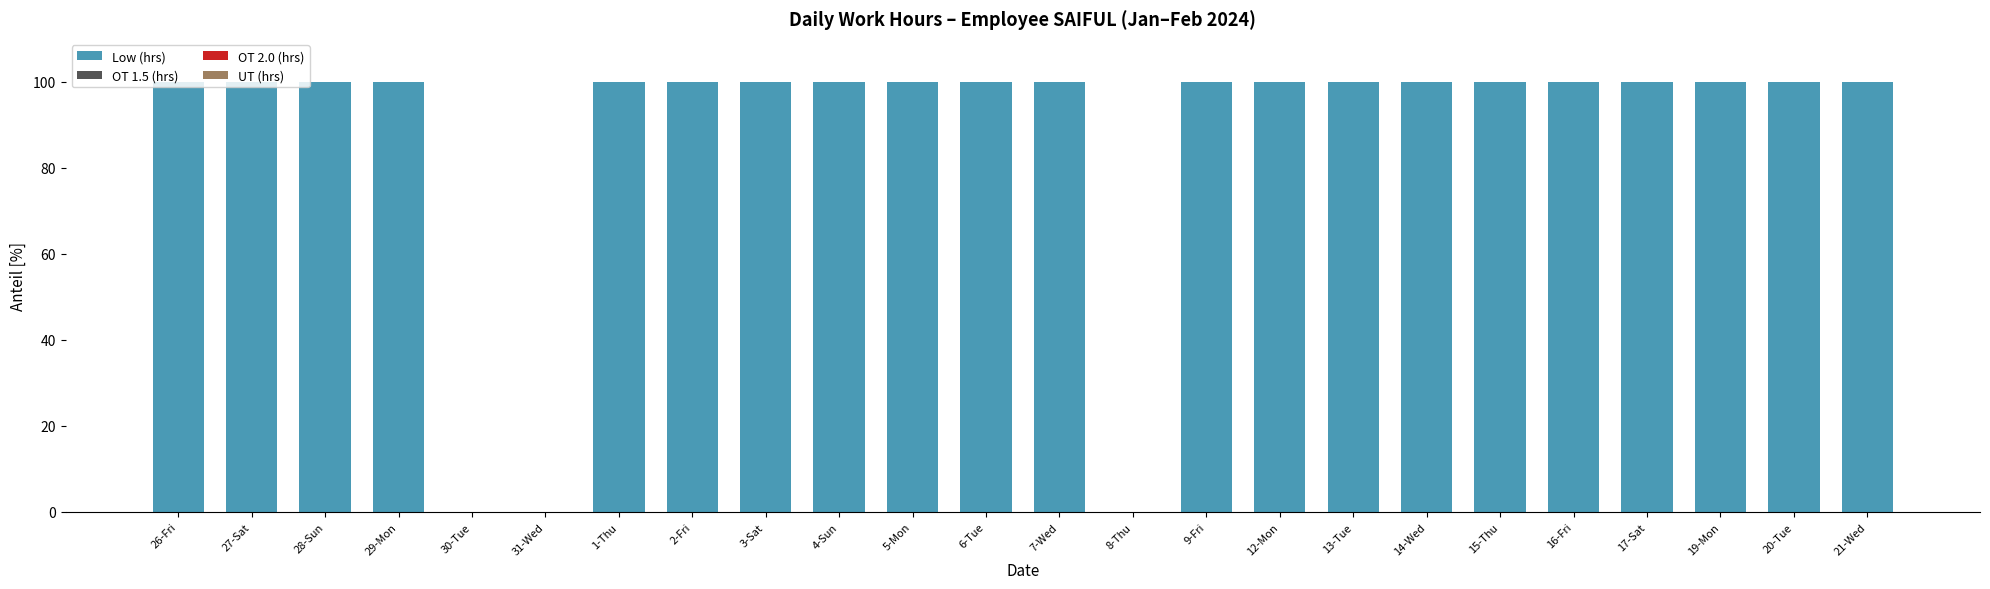

The value at 30-Tue is 49. True or false?

False